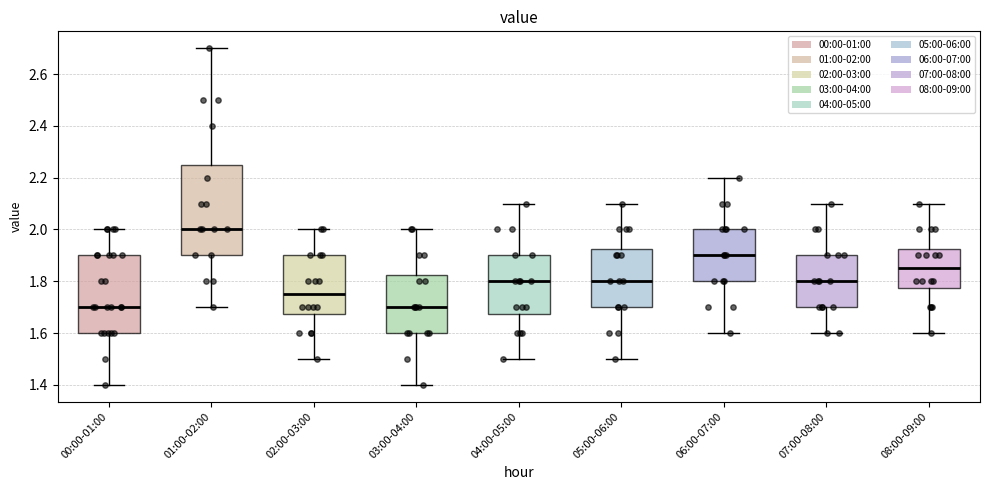

Which box is the tallest, from its lower edge to its upper edge?

01:00-02:00